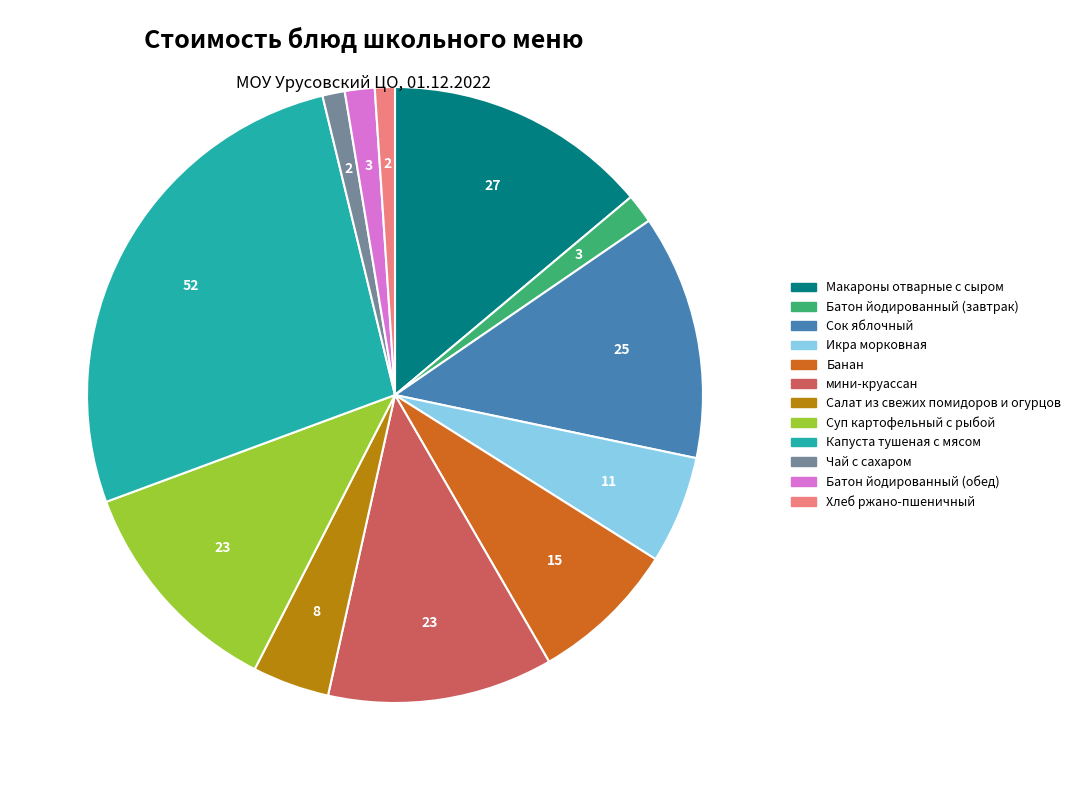

Between Чай с сахаром and Икра морковная, which is larger?

Икра морковная